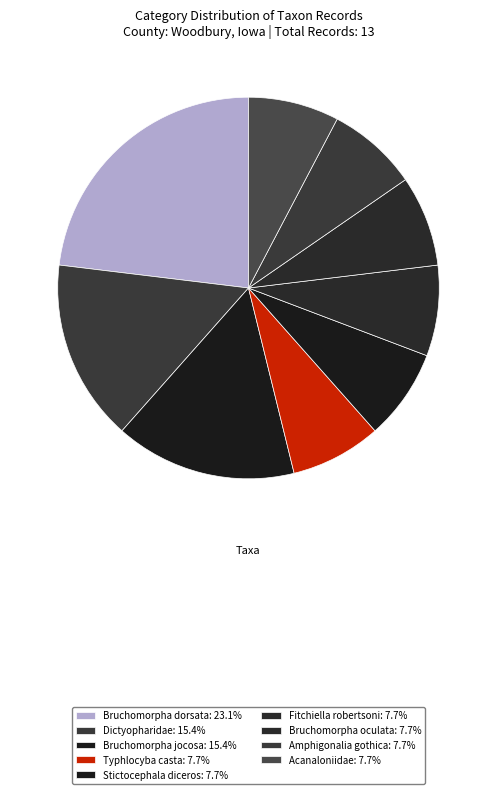

How many slices are in this pie chart?

9